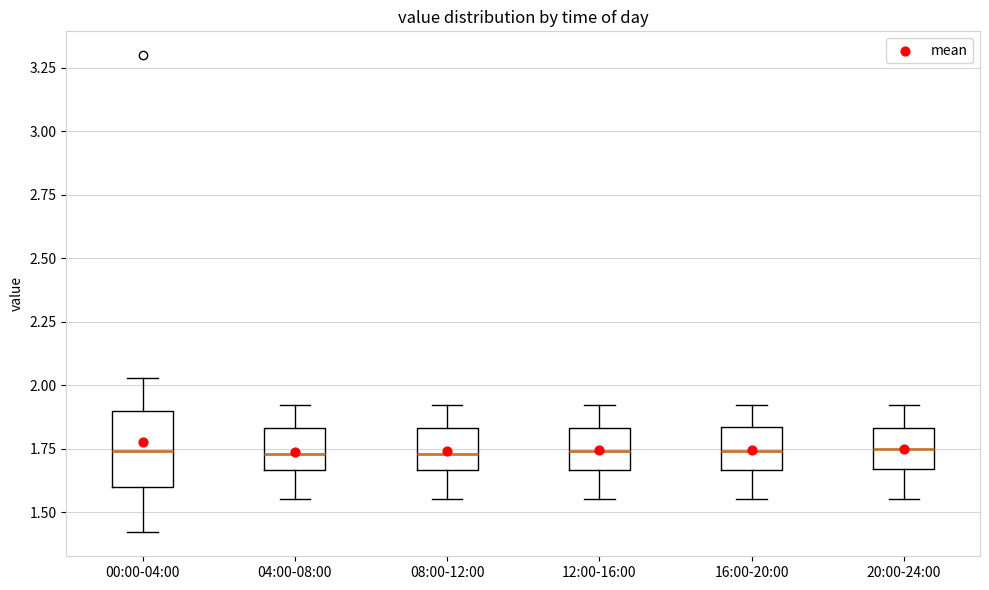

Reading left to right, read every box against the y-axis: the position of its median line, the range the box covers, and the ends of its whiskers. The values are not printed on the chart, so give them approximately, as read against the axis.

00:00-04:00: median 1.75, box 1.60 to 1.90, whiskers 1.40 to 2.05
04:00-08:00: median 1.75, box 1.65 to 1.85, whiskers 1.55 to 1.90
08:00-12:00: median 1.75, box 1.65 to 1.85, whiskers 1.55 to 1.90
12:00-16:00: median 1.75, box 1.65 to 1.85, whiskers 1.55 to 1.90
16:00-20:00: median 1.75, box 1.65 to 1.85, whiskers 1.55 to 1.90
20:00-24:00: median 1.75, box 1.65 to 1.85, whiskers 1.55 to 1.90